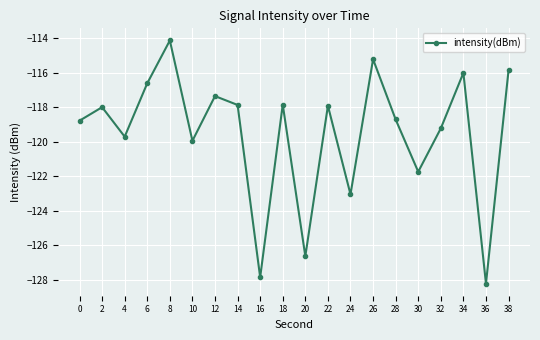

Which label corresponds to the largest value in the chart?

8